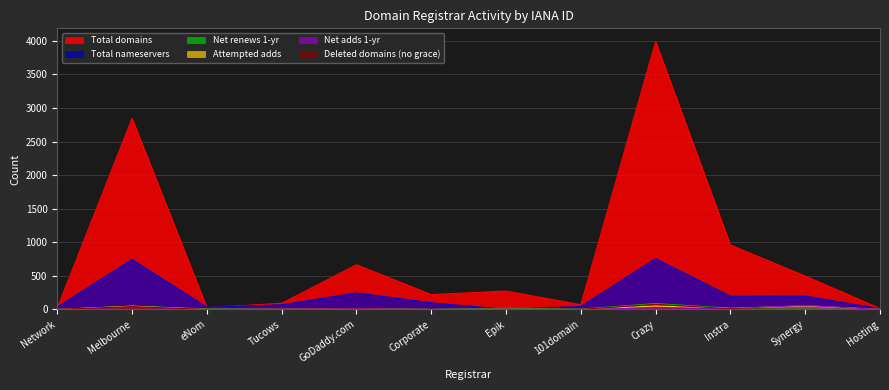

What is the maximum value for deleted-domains-nograce?

76